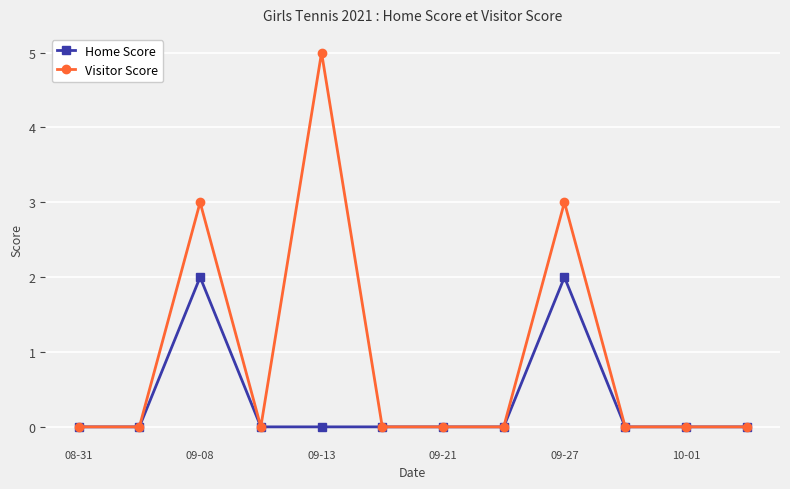

Is this an area chart (filled region under the line)?

No